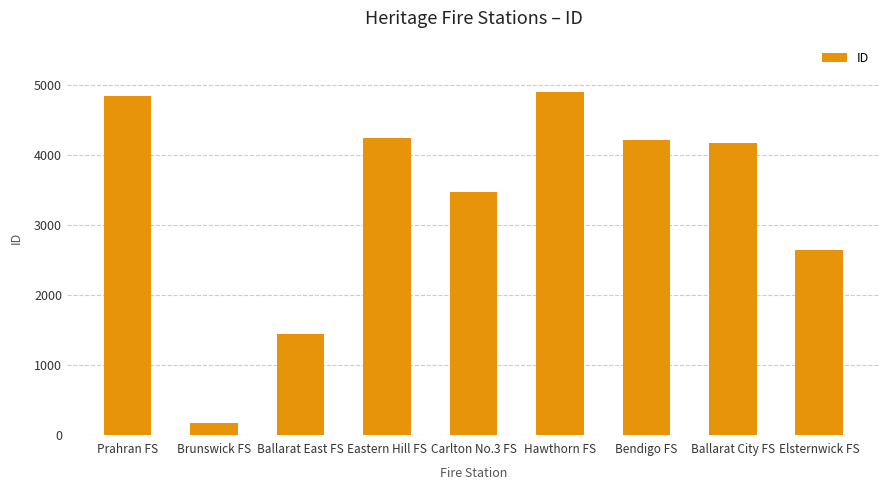

Does the chart contain stacked bars?

No